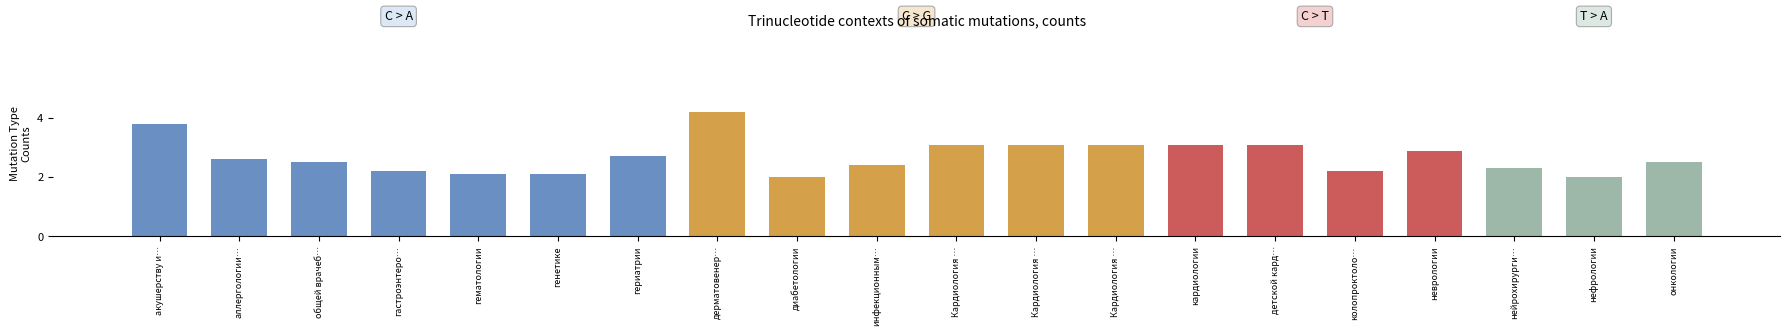

Does the chart contain any negative values?

No